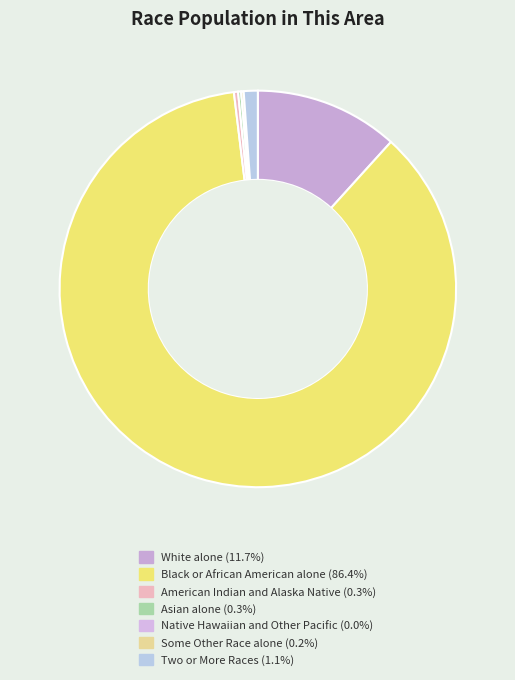

To the nearest percent, what is the combined percentage of Black or African American alone and American Indian and Alaska Native?

87%